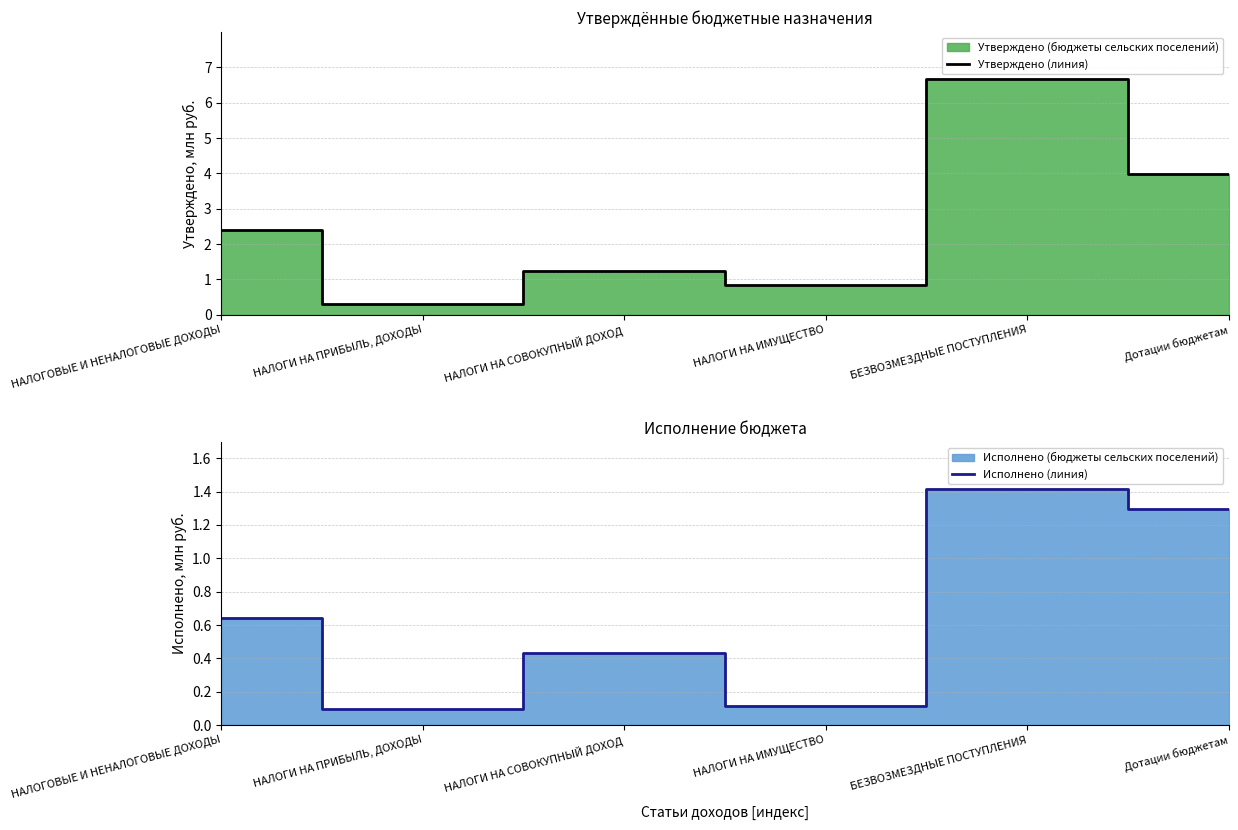

List the labels in order of Исполнено (линия) value, smallest first.

НАЛОГИ НА ПРИБЫЛЬ, ДОХОДЫ, НАЛОГИ НА ИМУЩЕСТВО, НАЛОГИ НА СОВОКУПНЫЙ ДОХОД, НАЛОГОВЫЕ И НЕНАЛОГОВЫЕ ДОХОДЫ, Дотации бюджетам, БЕЗВОЗМЕЗДНЫЕ ПОСТУПЛЕНИЯ